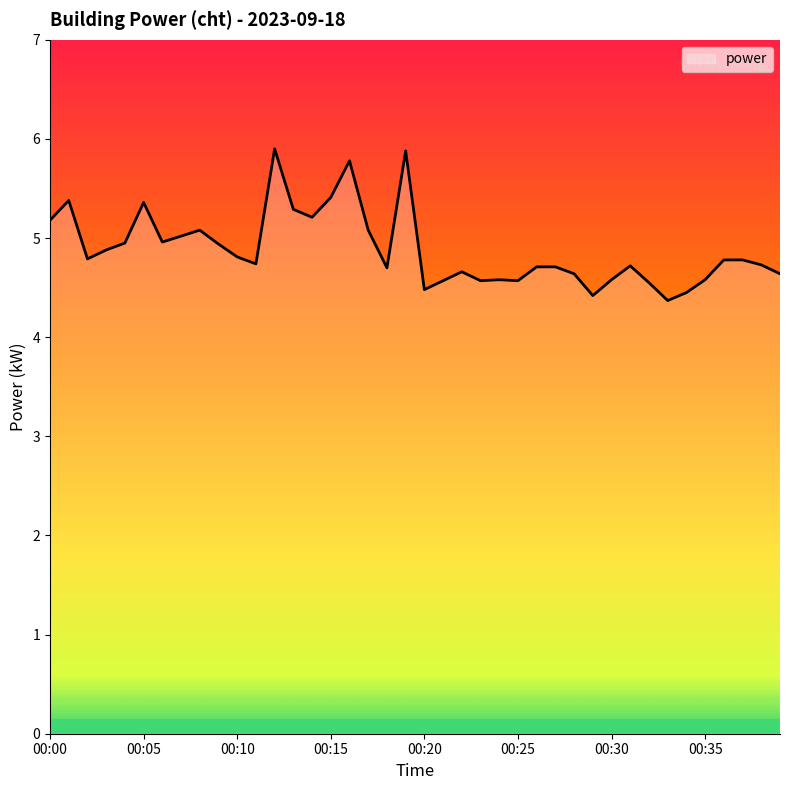

What is the difference between the maximum and minimum values?

1.5